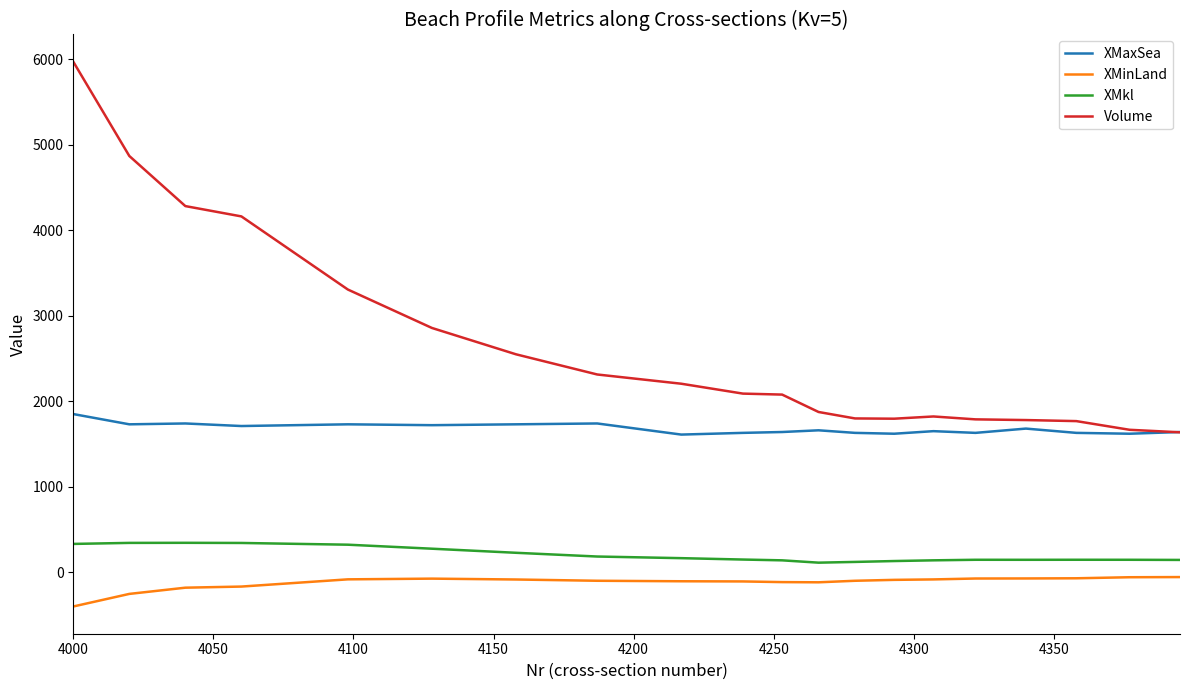

Rank the series by their maximum value, from lowest to highest.

XMinLand, XMkl, XMaxSea, Volume